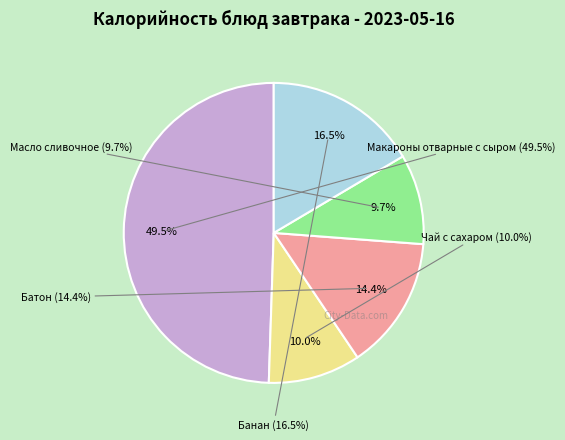

To the nearest percent, what is the average slice percentage?

20%